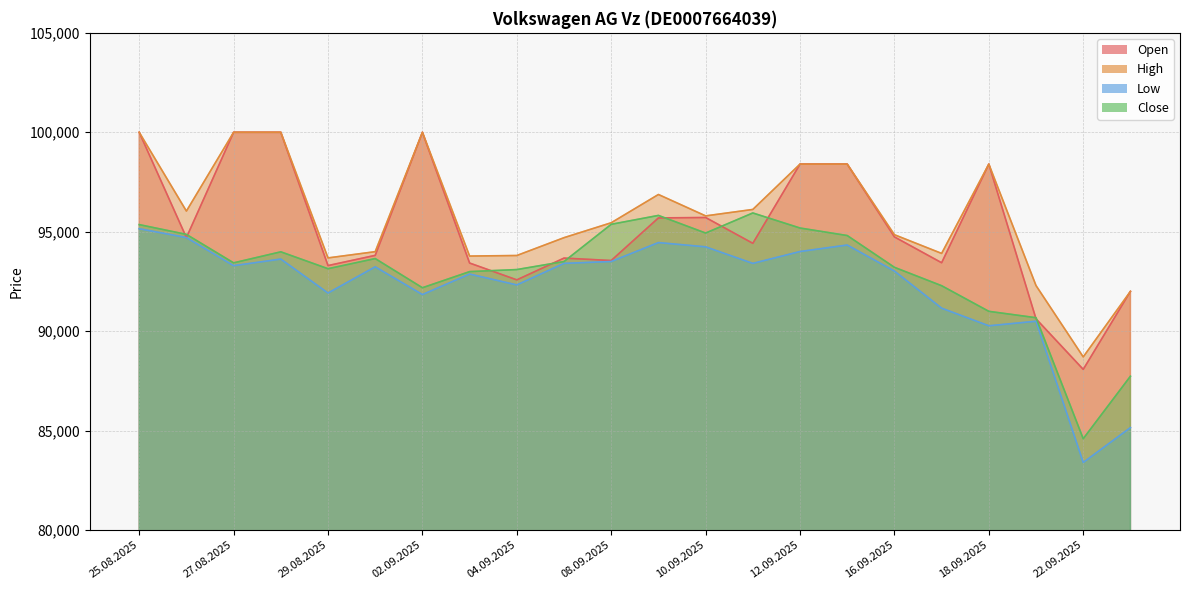

What is the label of the 2nd point from the left?

26.08.2025